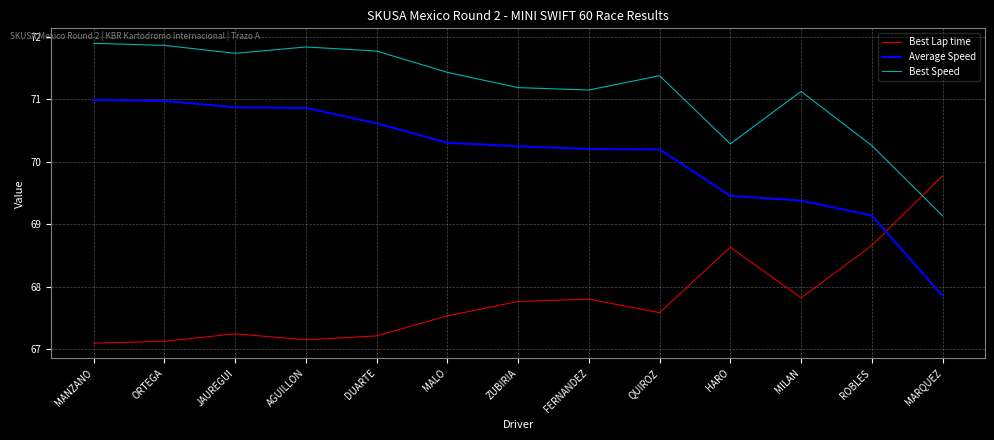

Does the chart display data point markers on the line(s)?

No